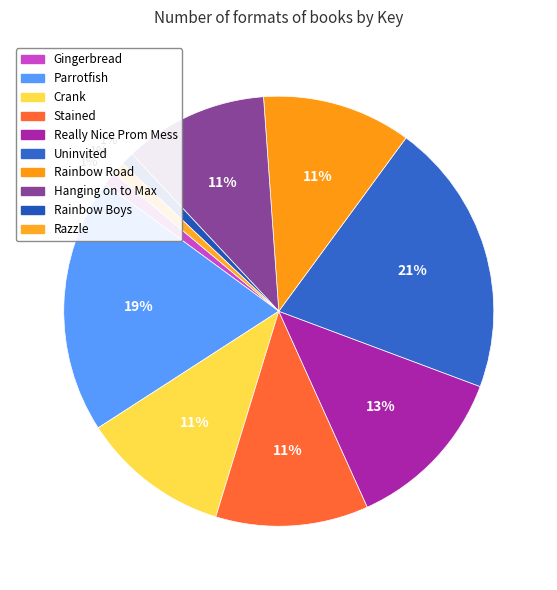

Count the number of slices in the pie.

10